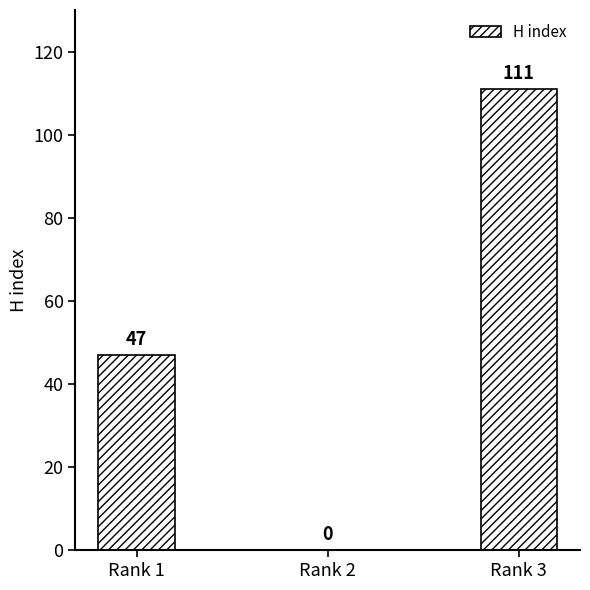

What is the approximate value at Rank 1, to the nearest 50?

50